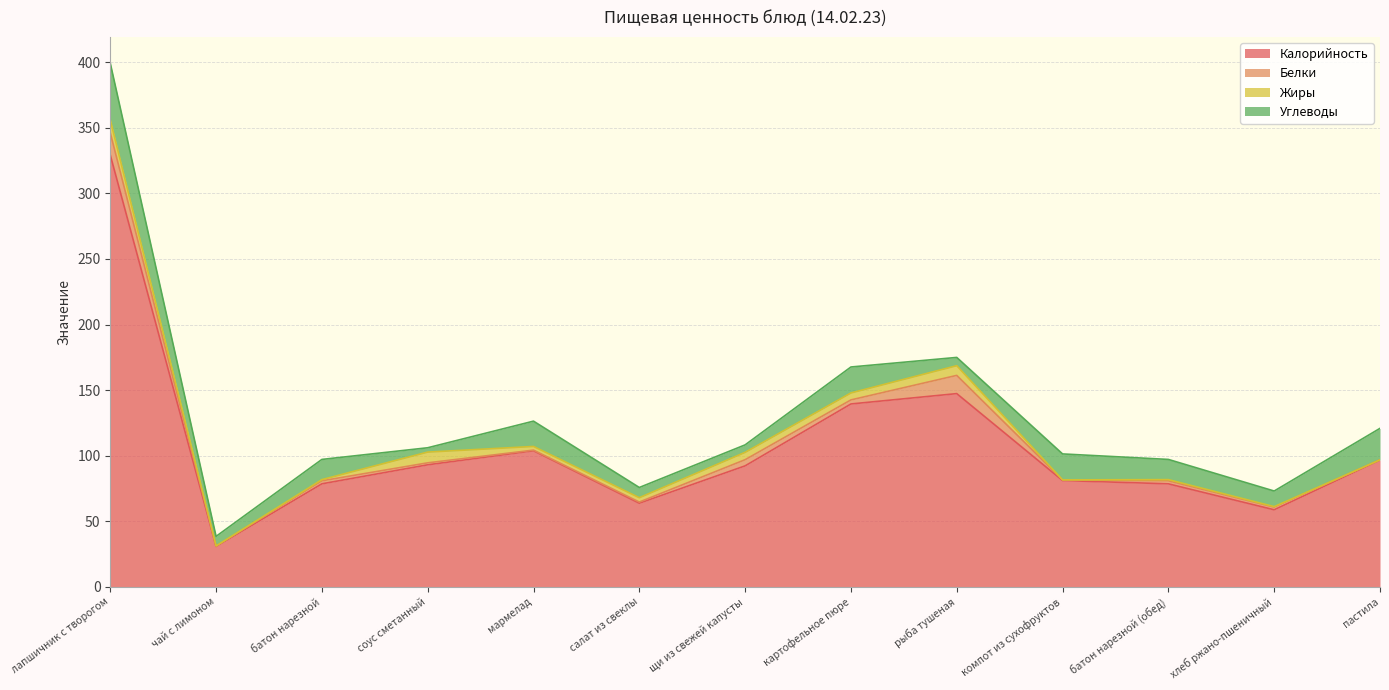

What is the sum of all Жиры values?

44.8